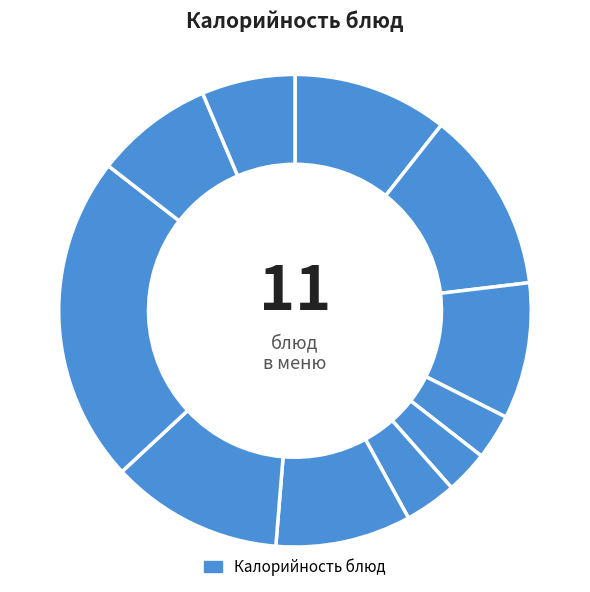

How many segments does this pie chart have?

11